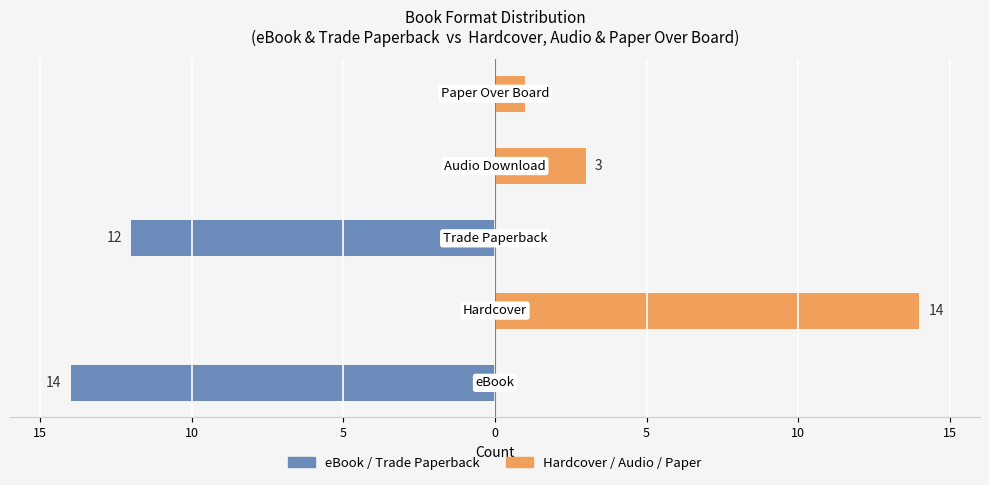

What is the greatest value displayed?

14